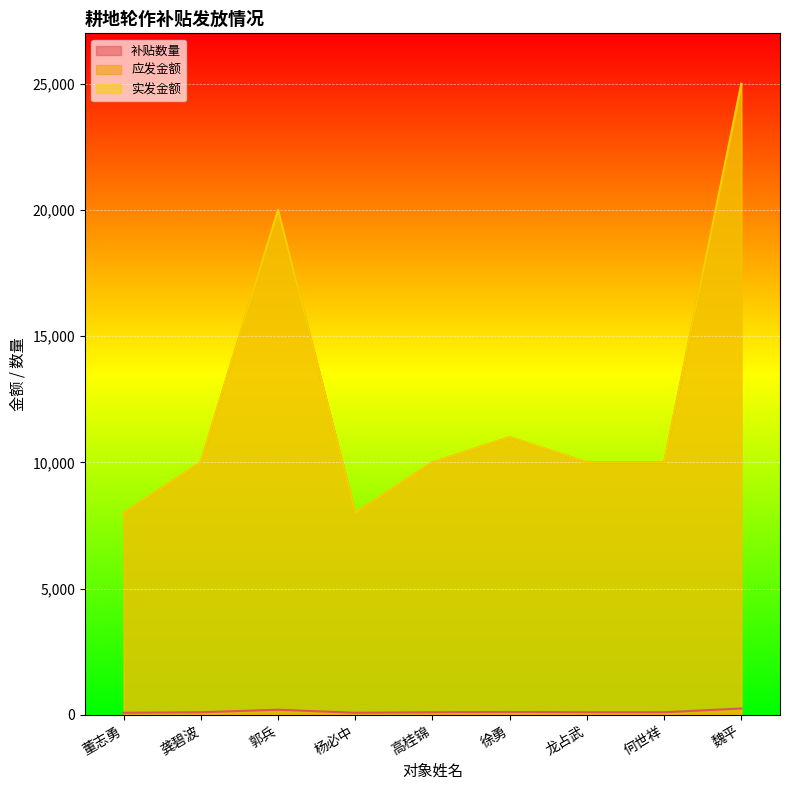

What is the approximate value of 应发金额 at 何世祥?

100